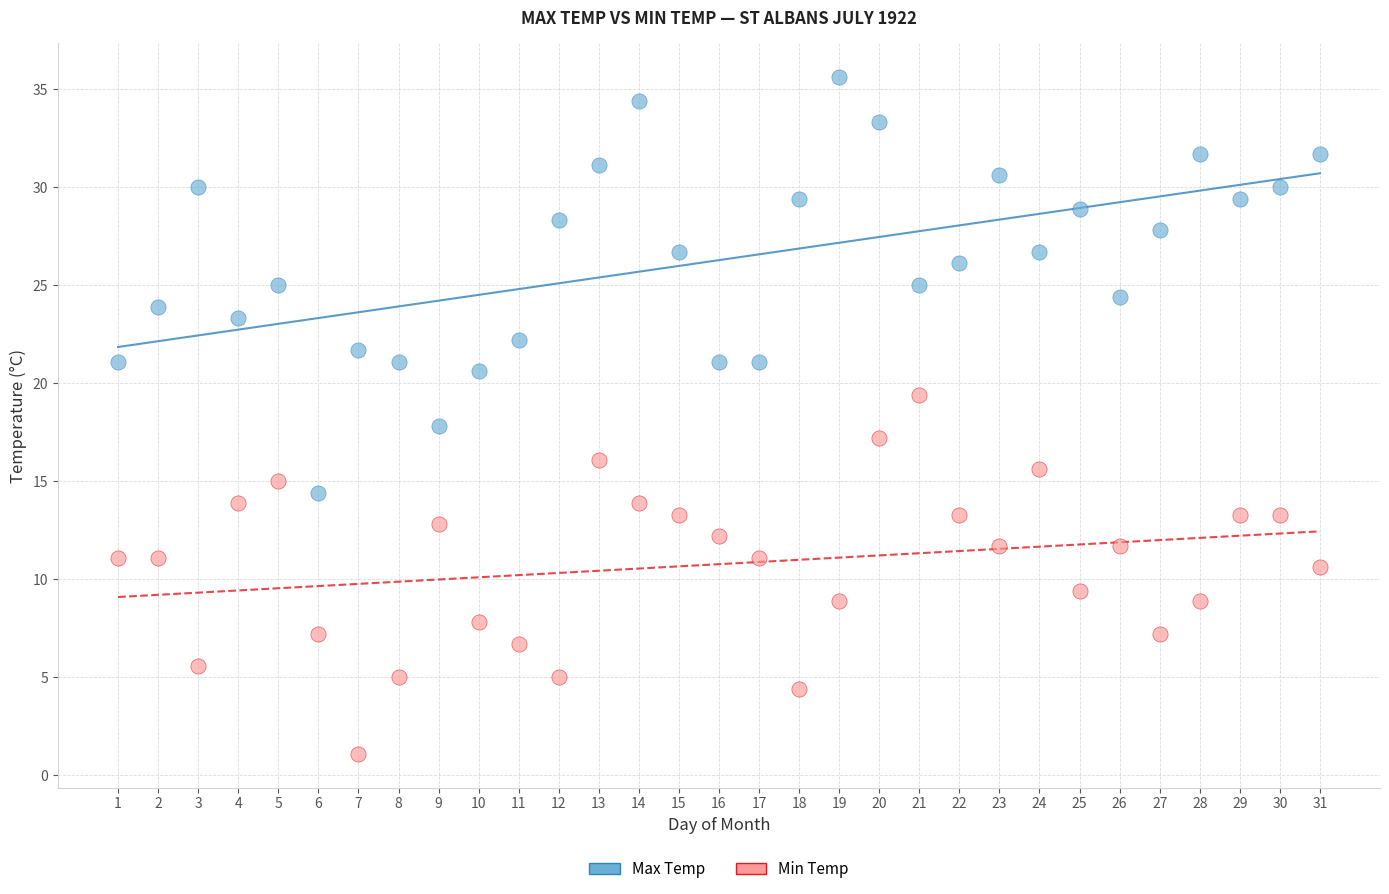

Across all data points, what is the range of X values (max minus min)?

30.0